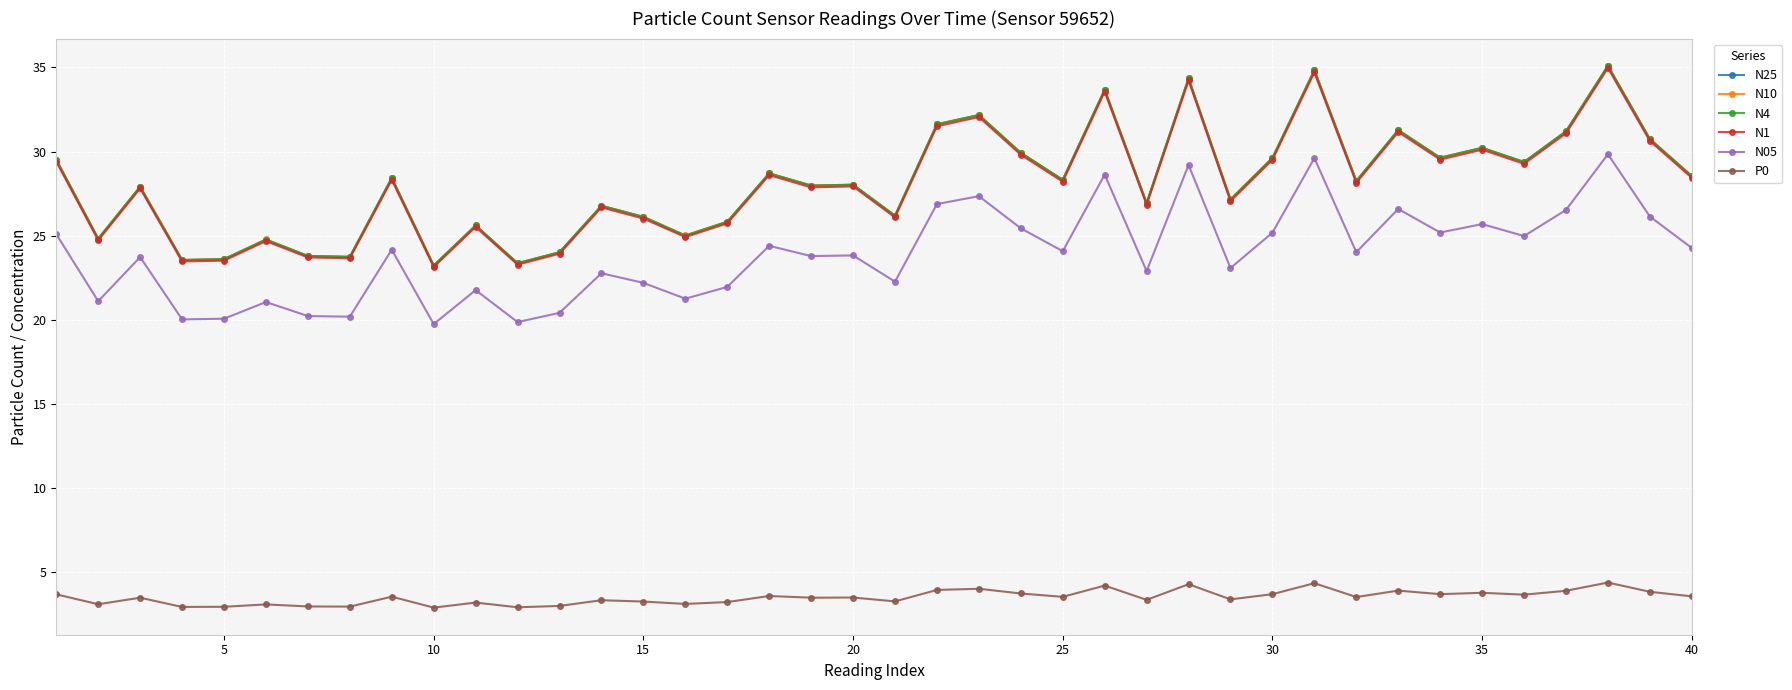

What is the maximum value for N1?

35.0